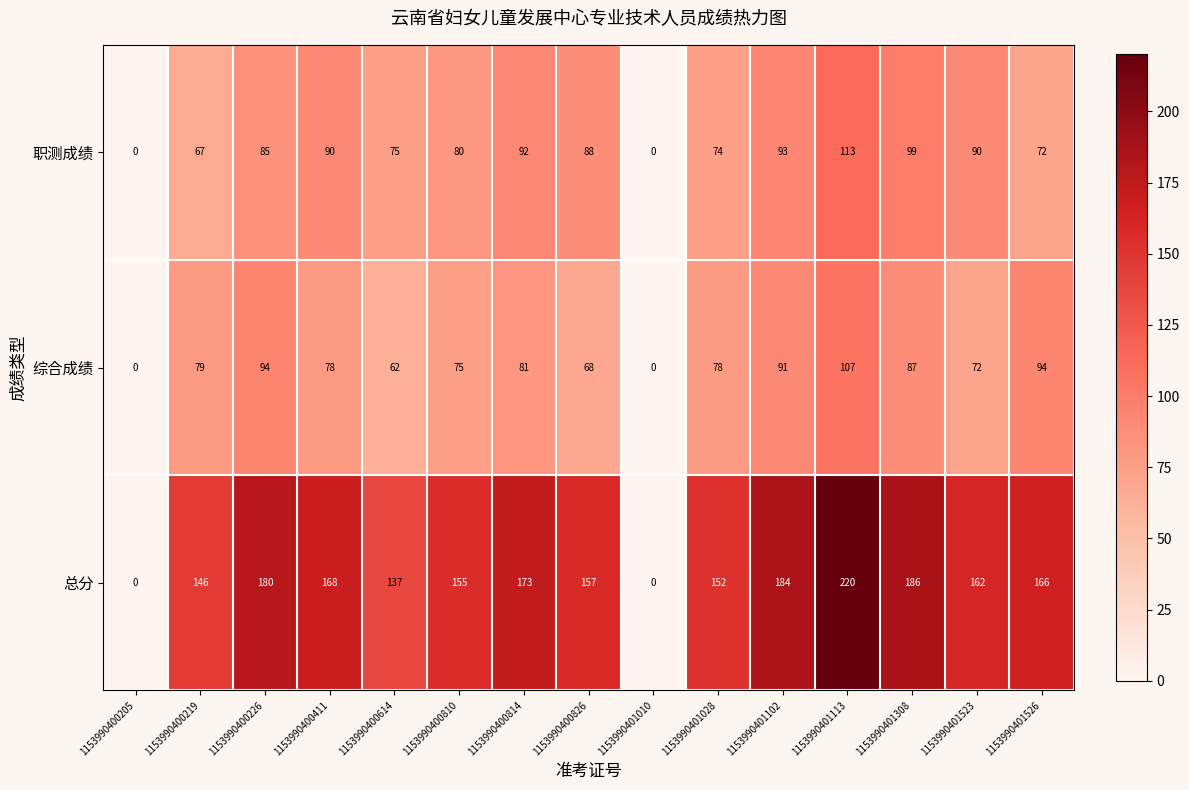

How many distinct data groups are displayed?

3